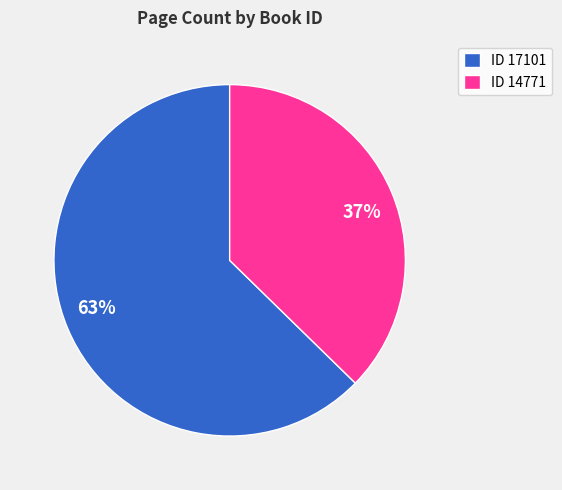

To the nearest percent, what is the average slice percentage?

50%